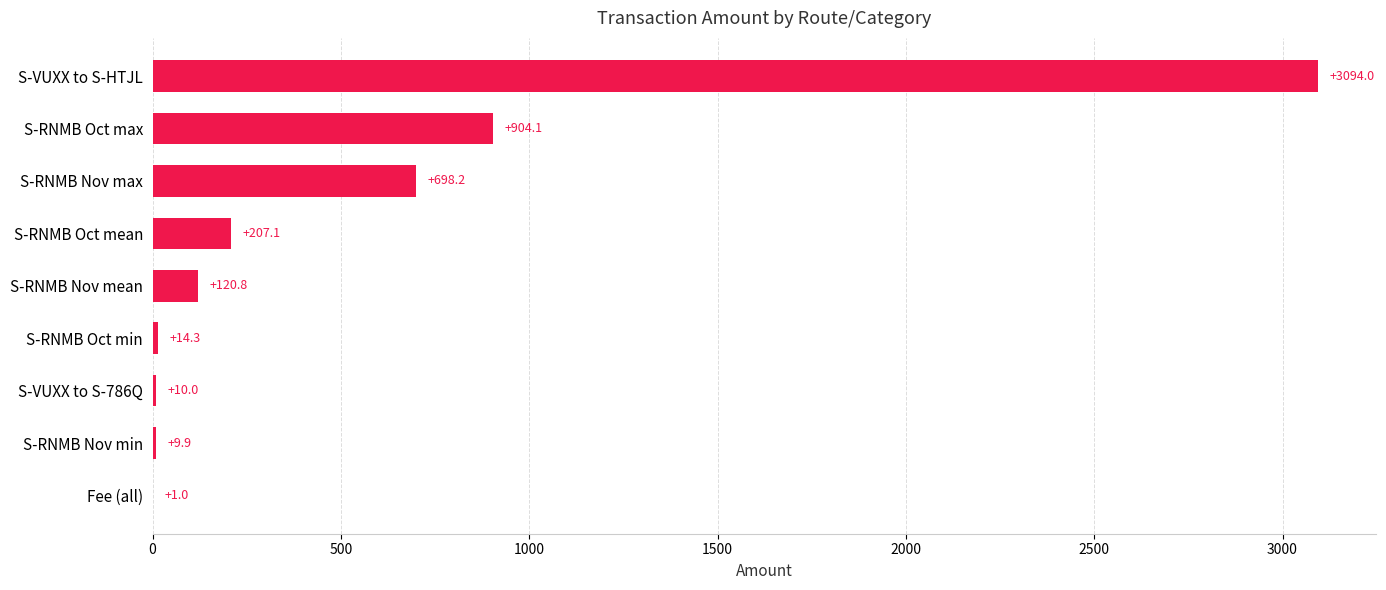

What is the greatest value displayed?

3094.0